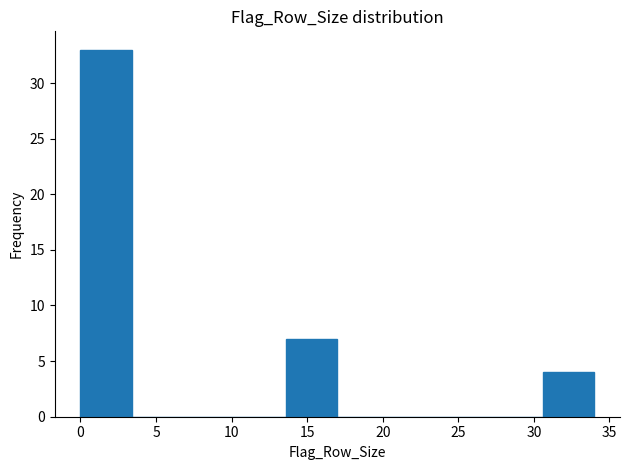

How tall is the bar that spans 30.6 to 34.0 on the x-axis? Neither the bar edges nor the heights are printed on the chart, so give them approximately, as read against the axes.

4